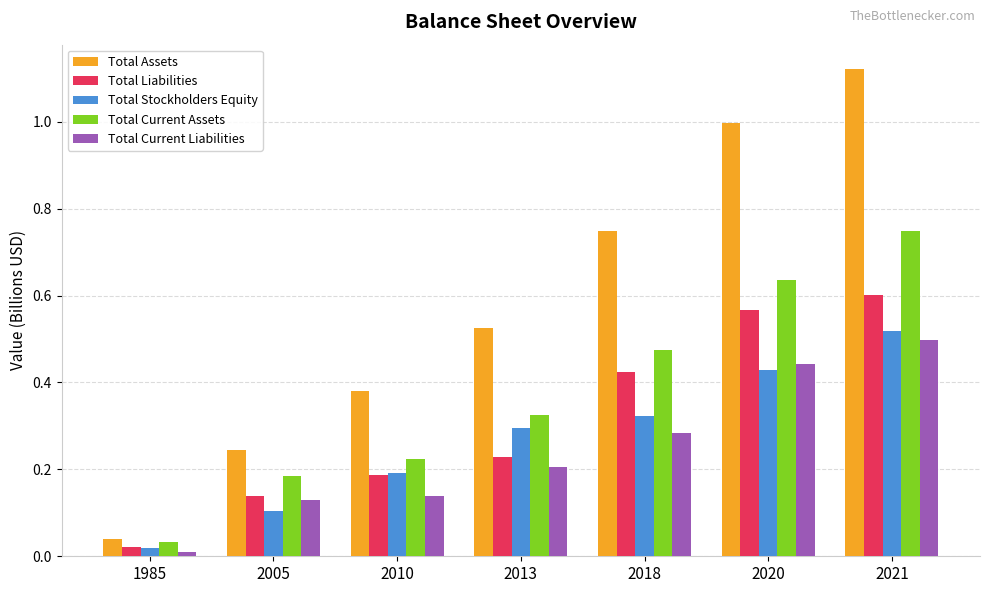

At how many categories does at least one series exceed 0?

7